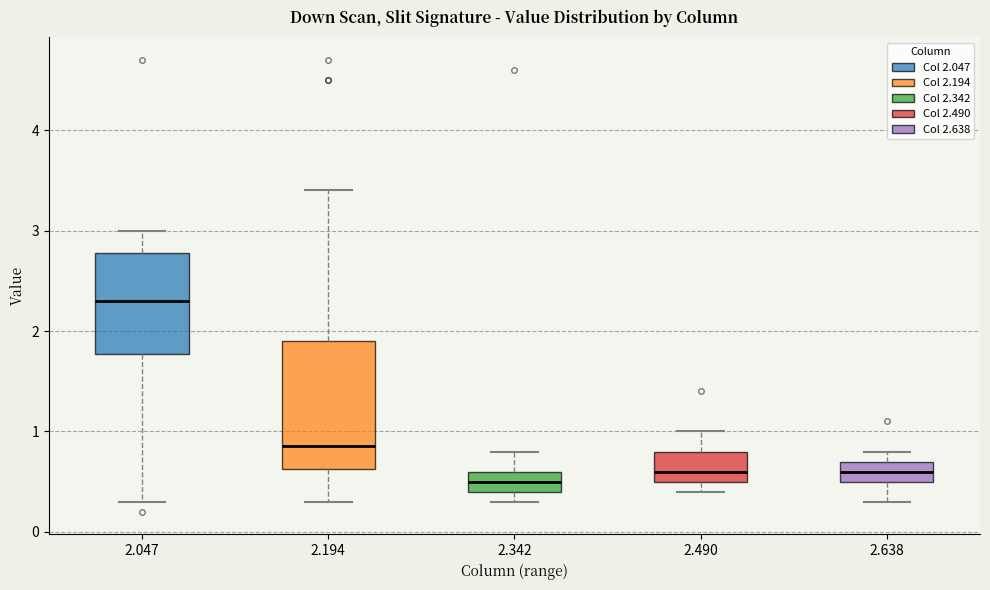

Reading left to right, transcribe this box plot: for each box, give where its median line is, the range the box spans, and where its two whiskers end, as read against the y-axis. The values are not printed on the chart, so give them approximately, as read against the axis.

2.047: median 2.3, box 1.8 to 2.8, whiskers 0.3 to 3.0
2.194: median 0.9, box 0.6 to 1.9, whiskers 0.3 to 3.4
2.342: median 0.5, box 0.4 to 0.6, whiskers 0.3 to 0.8
2.490: median 0.6, box 0.5 to 0.8, whiskers 0.4 to 1.0
2.638: median 0.6, box 0.5 to 0.7, whiskers 0.3 to 0.8